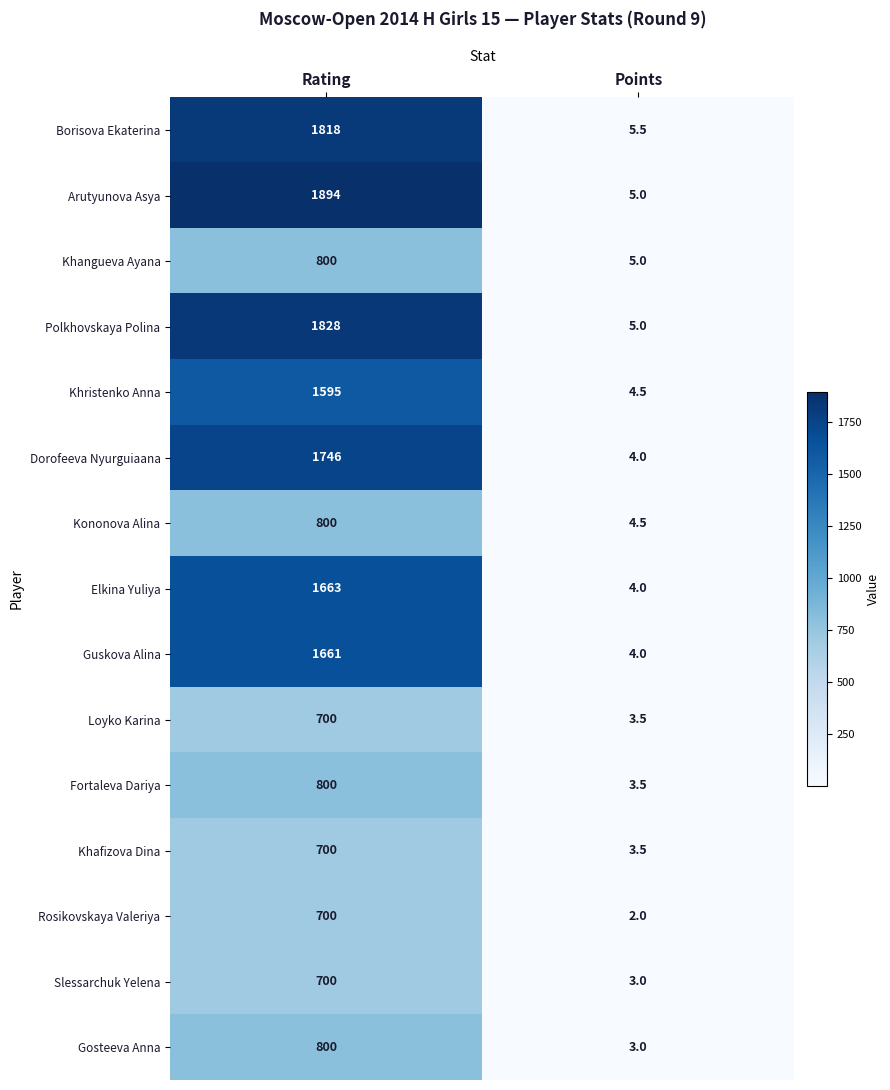

Reading left to right, list all the values displayed in this chart.

Borisova Ekaterina: Rating=1818.0	Points=5.5
Arutyunova Asya: Rating=1894.0	Points=5.0
Khangueva Ayana: Rating=800.0	Points=5.0
Polkhovskaya Polina: Rating=1828.0	Points=5.0
Khristenko Anna: Rating=1595.0	Points=4.5
Dorofeeva Nyurguiaana: Rating=1746.0	Points=4.0
Kononova Alina: Rating=800.0	Points=4.5
Elkina Yuliya: Rating=1663.0	Points=4.0
Guskova Alina: Rating=1661.0	Points=4.0
Loyko Karina: Rating=700.0	Points=3.5
Fortaleva Dariya: Rating=800.0	Points=3.5
Khafizova Dina: Rating=700.0	Points=3.5
Rosikovskaya Valeriya: Rating=700.0	Points=2.0
Slessarchuk Yelena: Rating=700.0	Points=3.0
Gosteeva Anna: Rating=800.0	Points=3.0